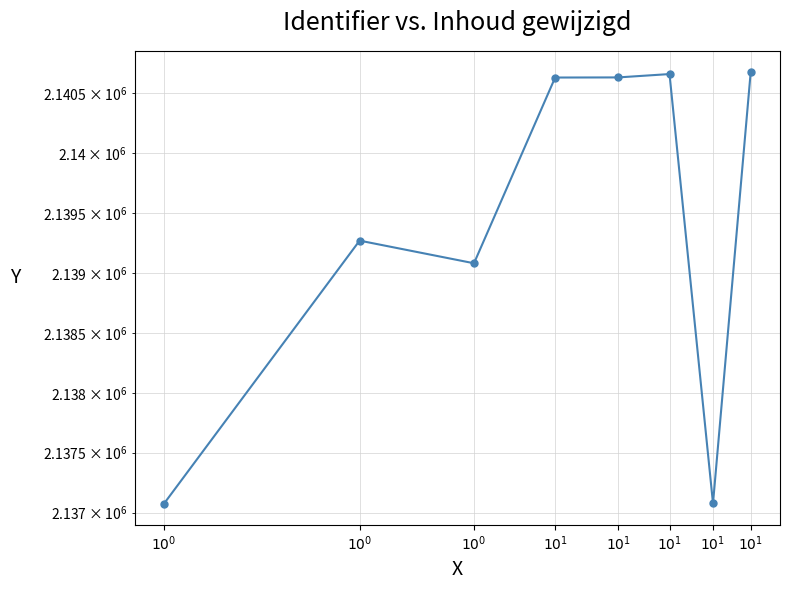

Is it true that the value at $10^{1}$ is 2140632?

True